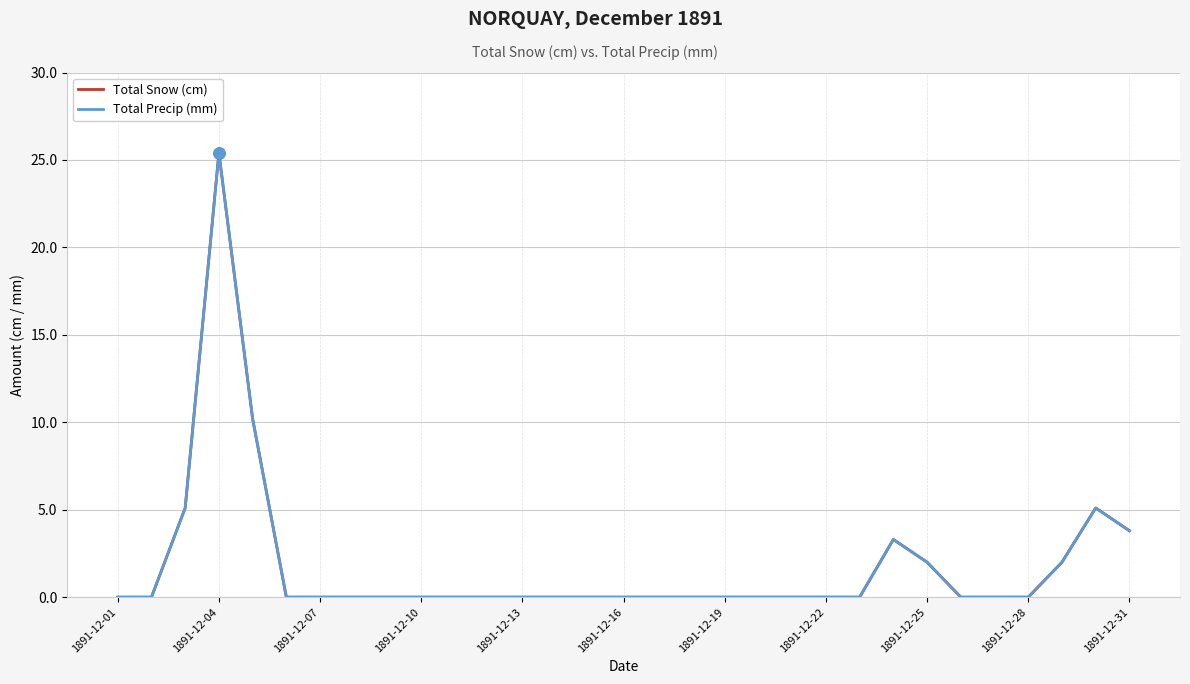

Does the chart display data point markers on the line(s)?

No